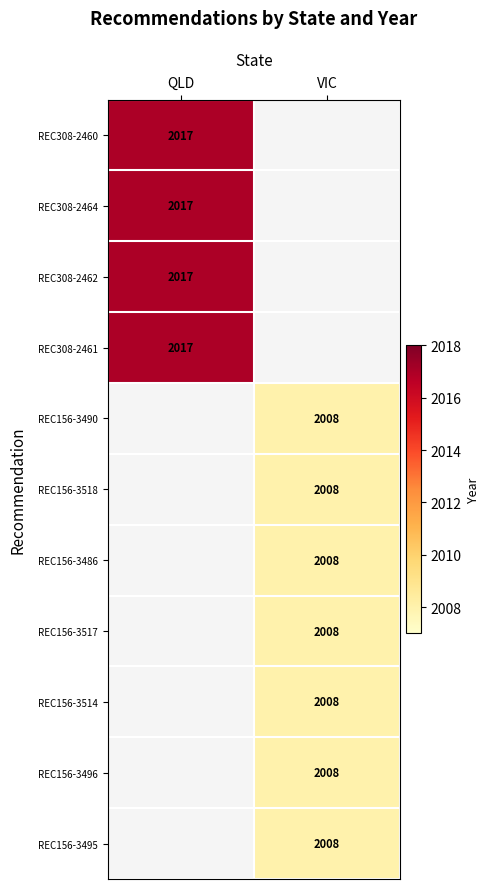

True or false: REC308-2461 has a value of 2017 at QLD.

True